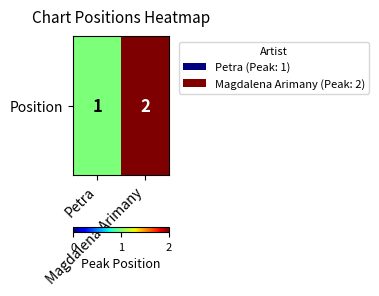

Read the value at Magdalena Arimany.

2